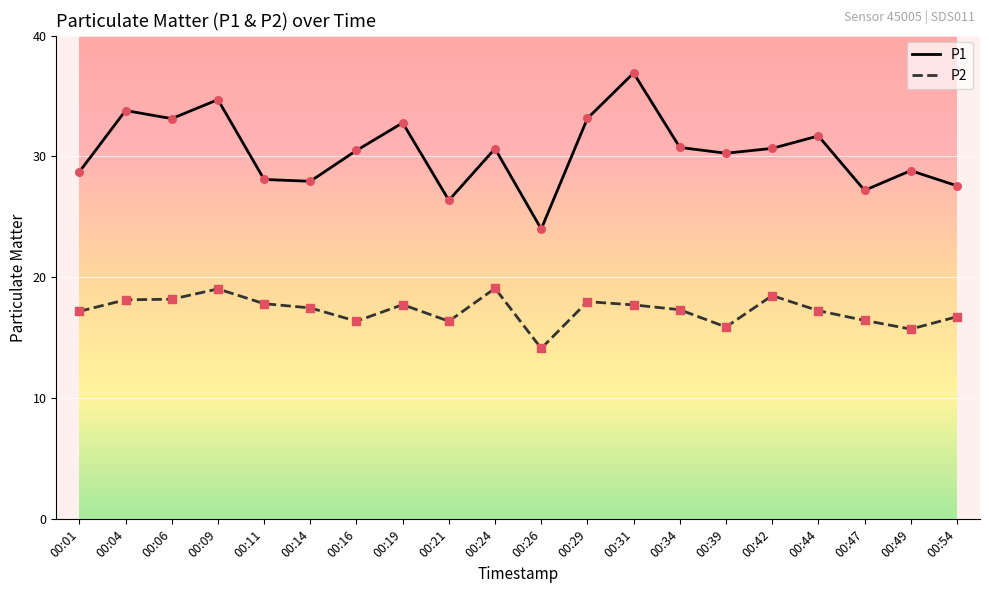

Is the value of P2 at 00:24 greater than the value of P1 at 00:26?

No